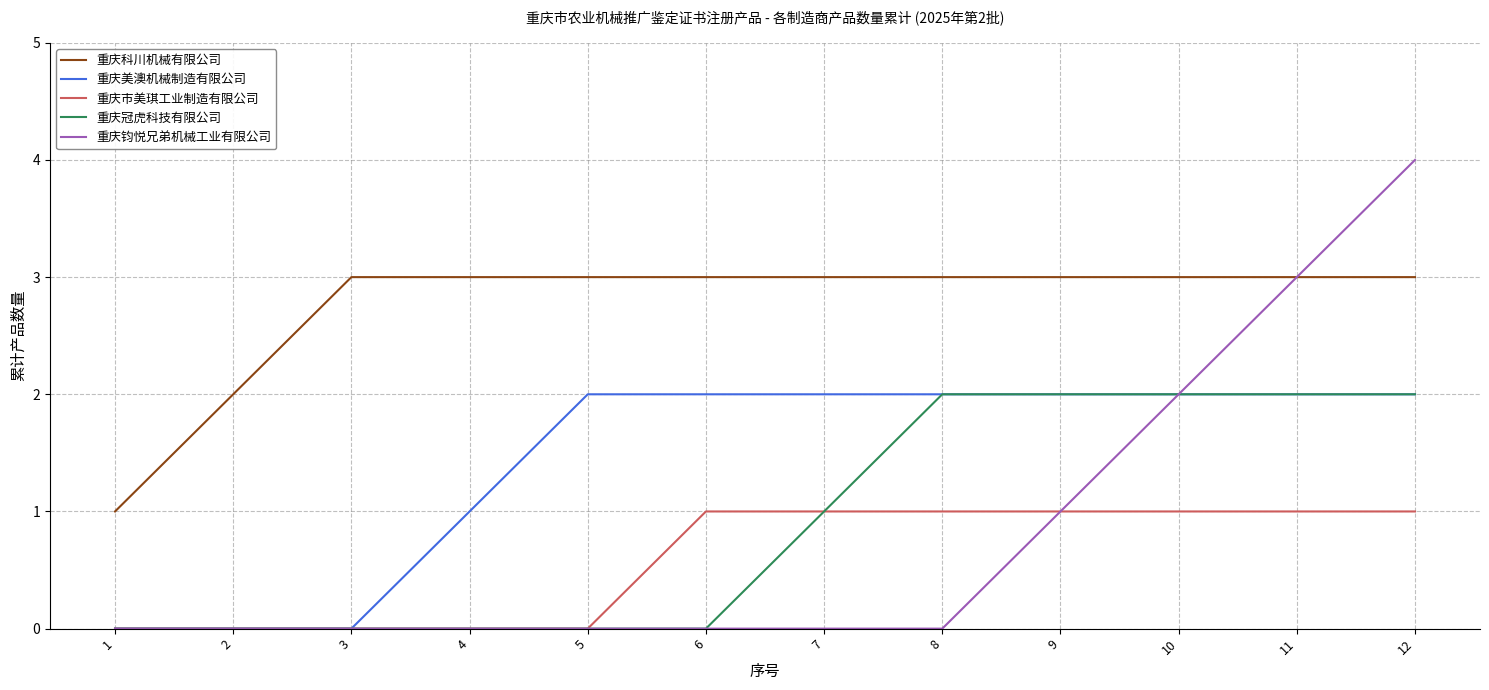

What is the total value across all series at 8?

8